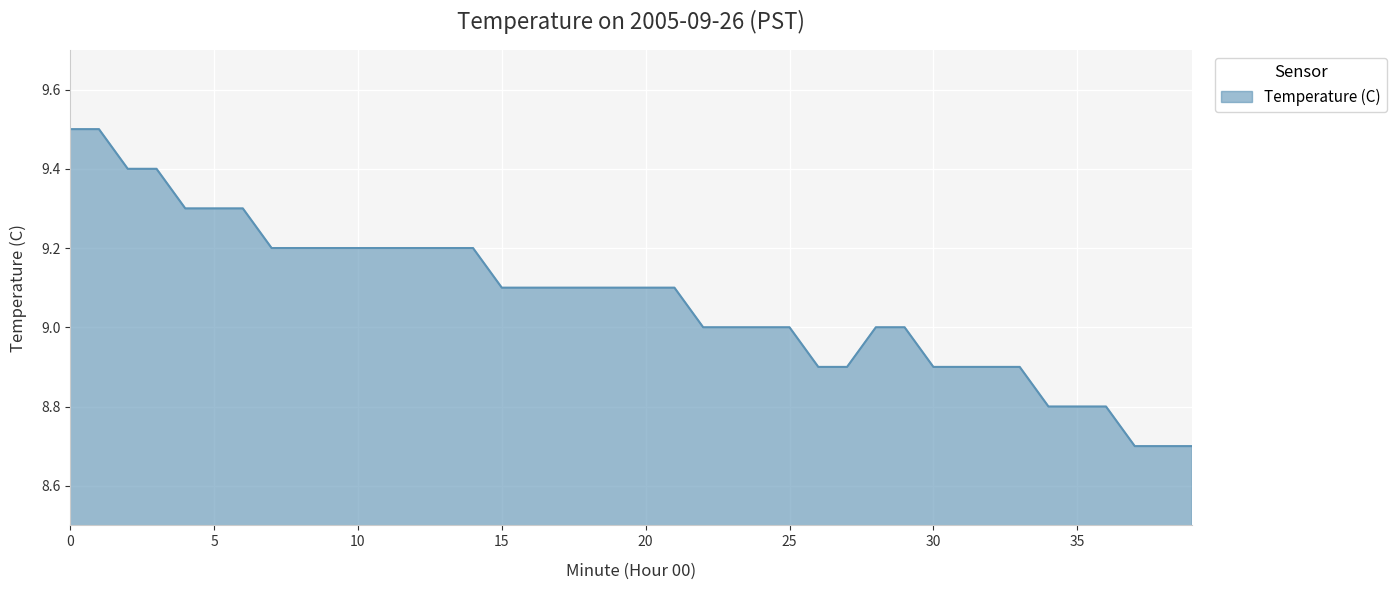

What is the difference between the maximum and minimum values?

0.8